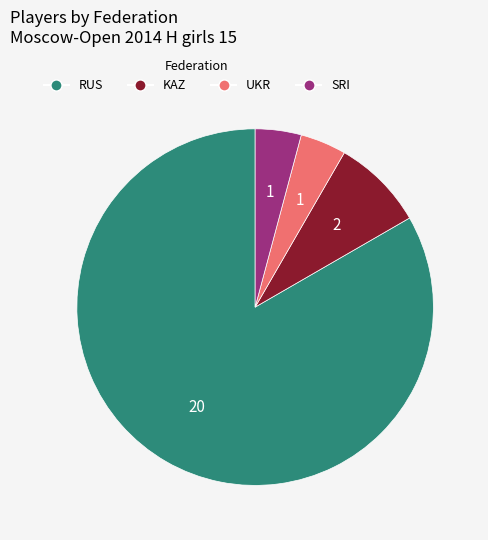

What is the ratio of the value at RUS to the value at KAZ?

10.0